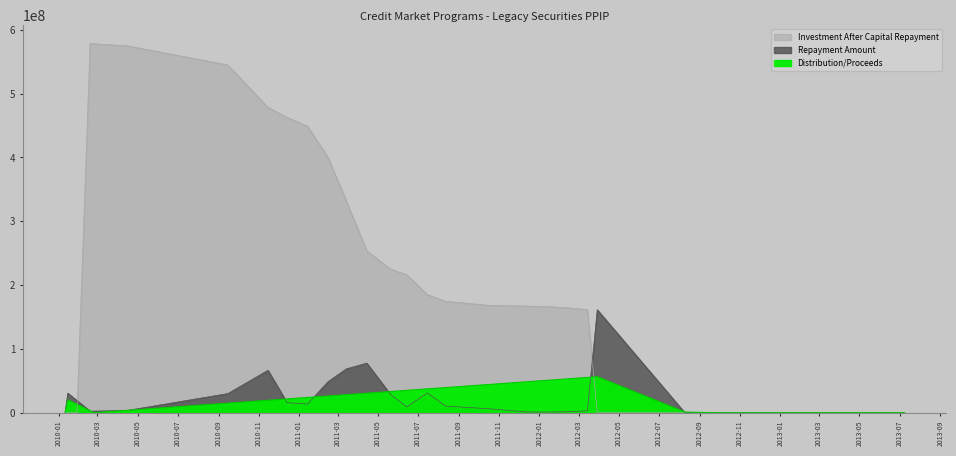

Between which two adjacent categories do Distribution/Proceeds and Repayment Amount first intersect?

3 and 4